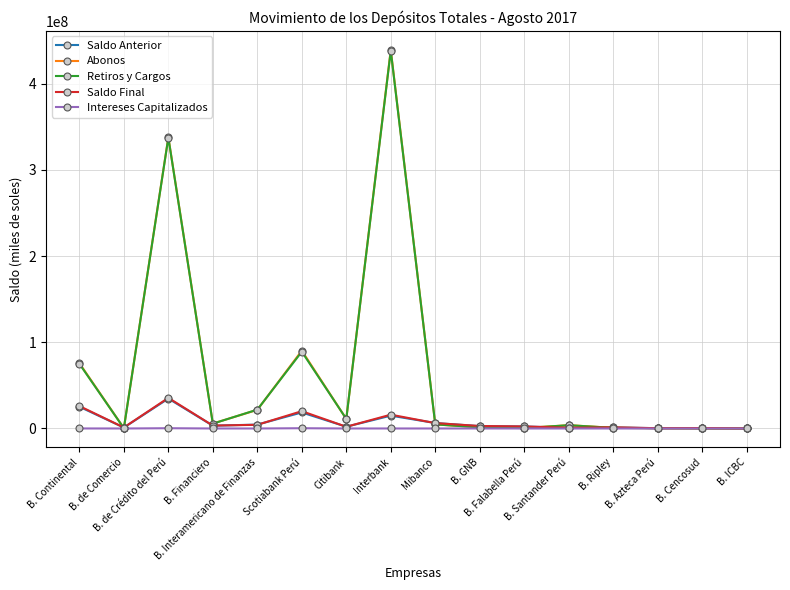

Where does the Intereses Capitalizados series first go above 3002?

B. Continental